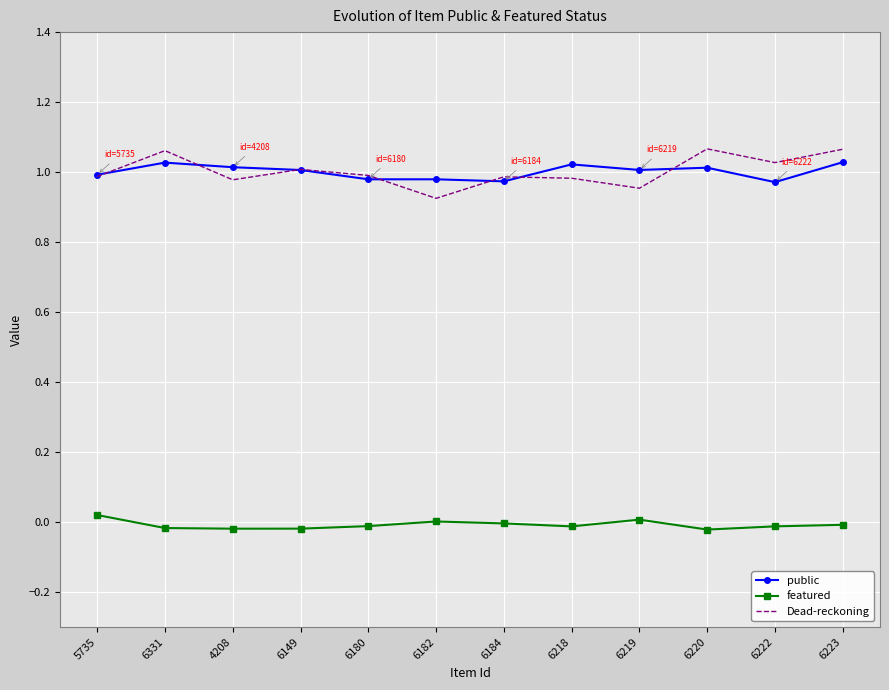

The value of featured at 6331 is -0.0. True or false?

True